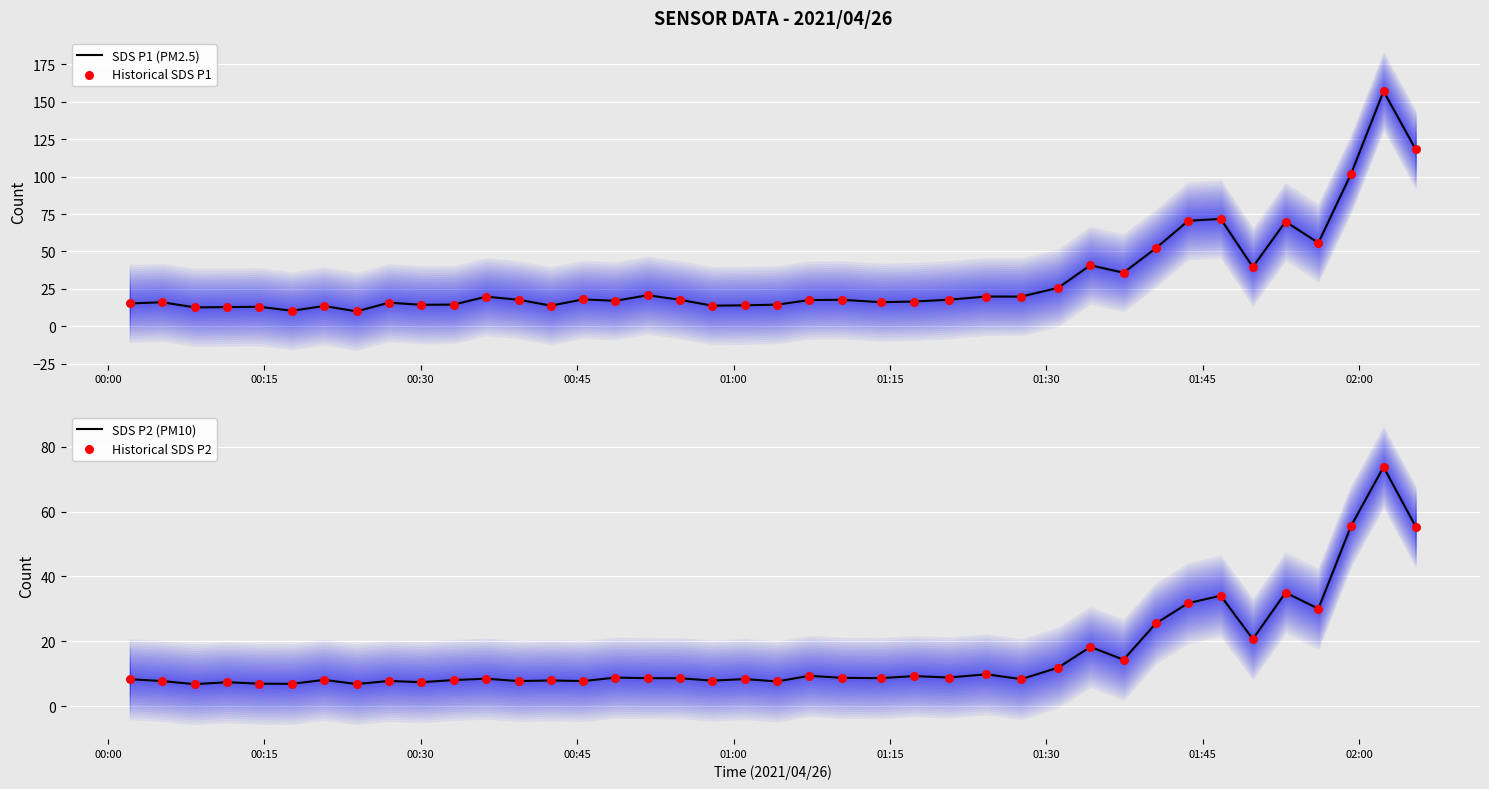

Which series has the largest total across all categories?

SDS P1 (PM2.5)